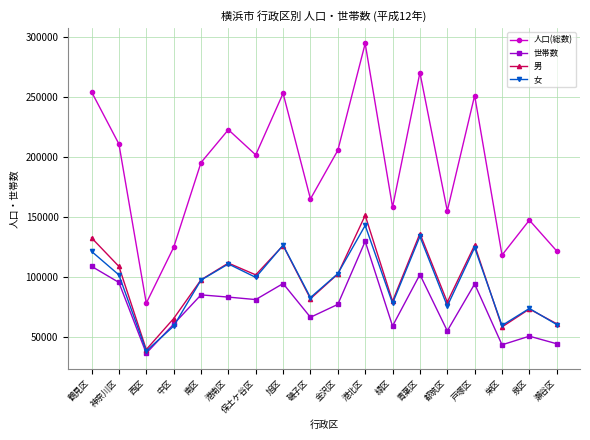

What is the smallest value displayed?

36661